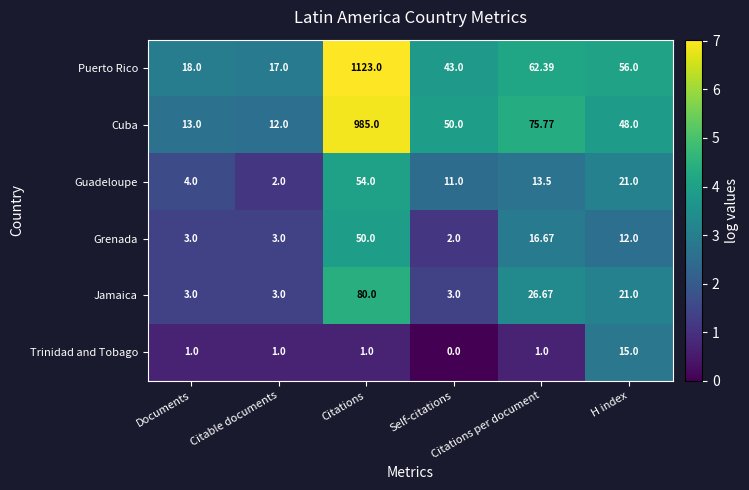

Between Citations and Citations per document, which series saw the biggest shift?

Puerto Rico